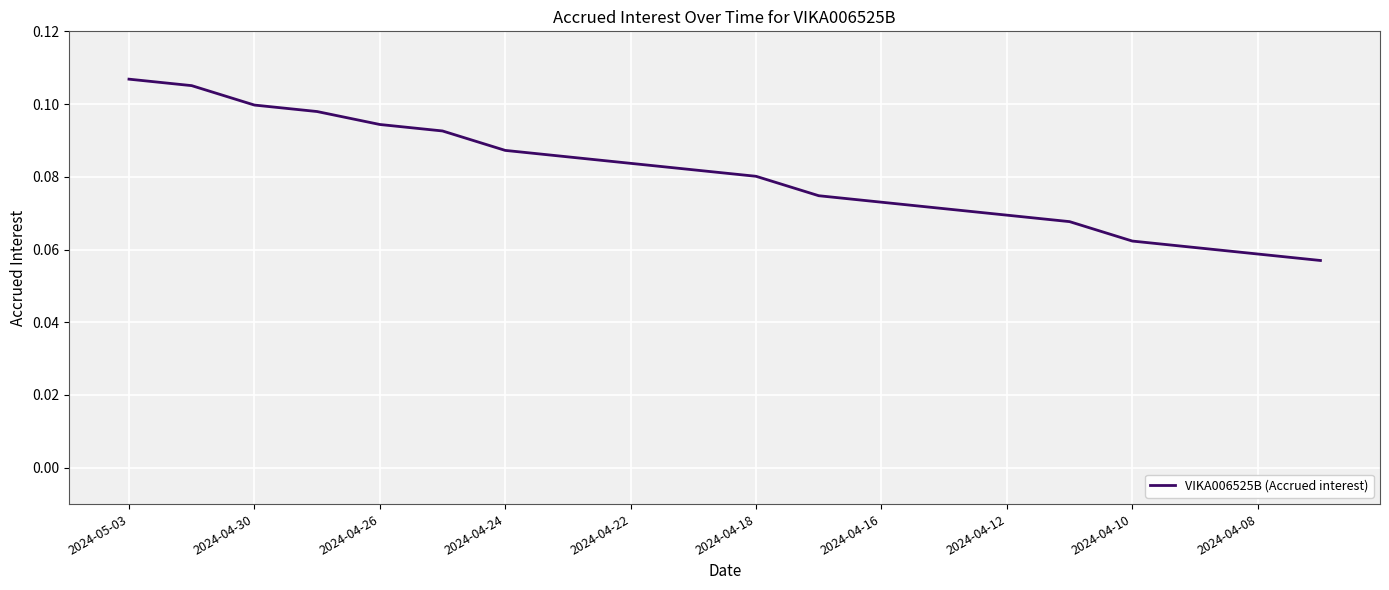

Which has a higher value, 2024-04-16 or 2024-05-03?

2024-05-03